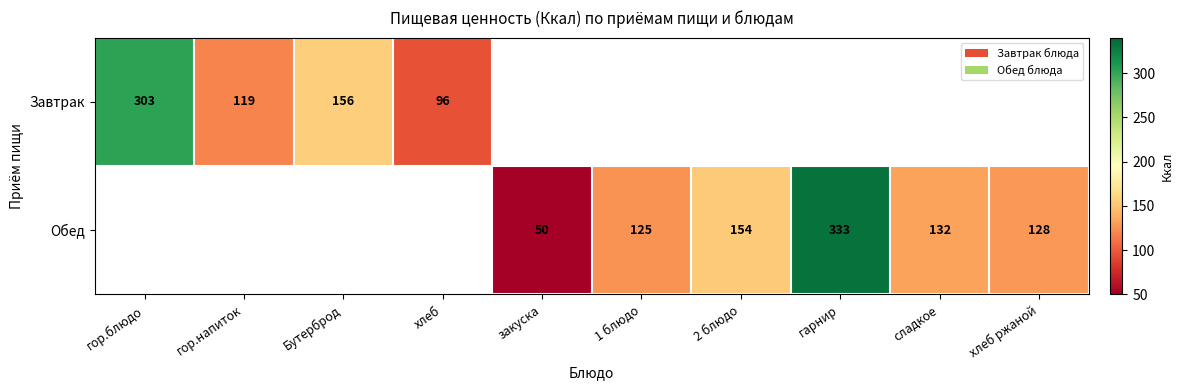

At which category is the sum across all series the highest?

гарнир